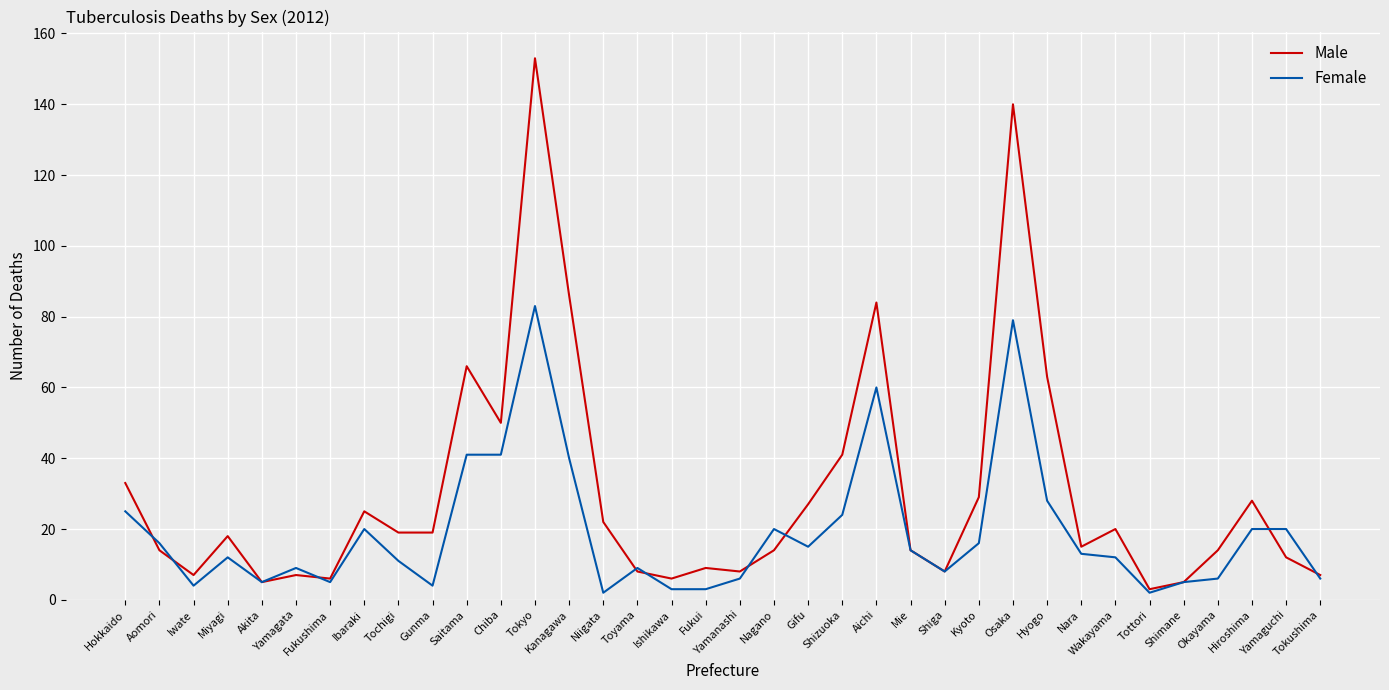

List the series in order of their overall mean, highest first.

Male, Female